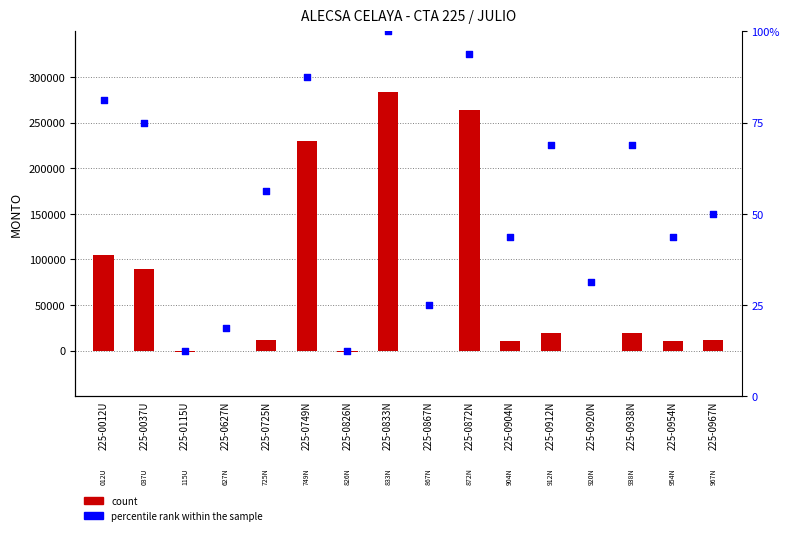

Which series reaches the maximum Y coordinate?

count